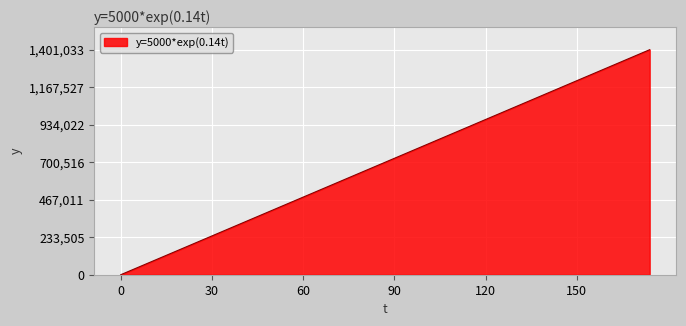

How many lines are shown in the chart?

1